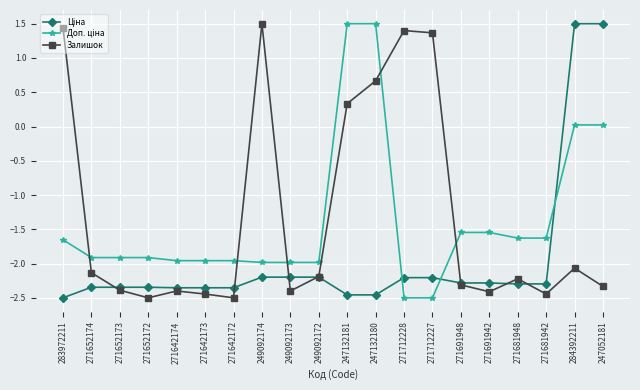

What is the label of the 2nd point from the left?

271652174